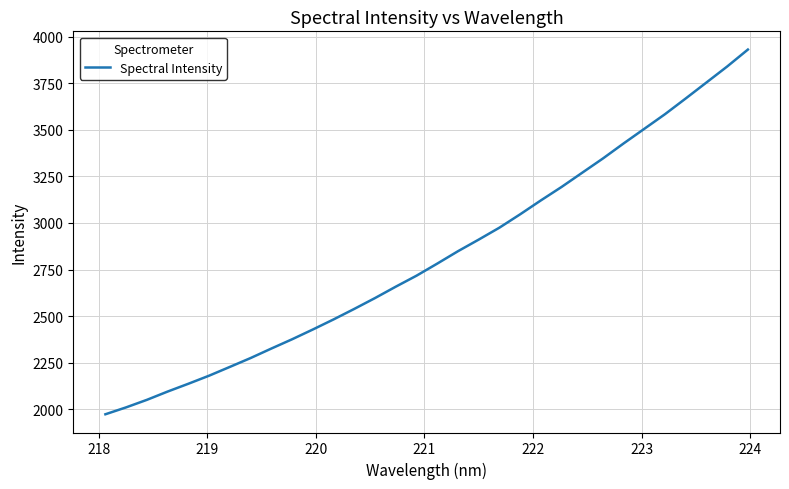

What is the greatest value displayed?

3932.2